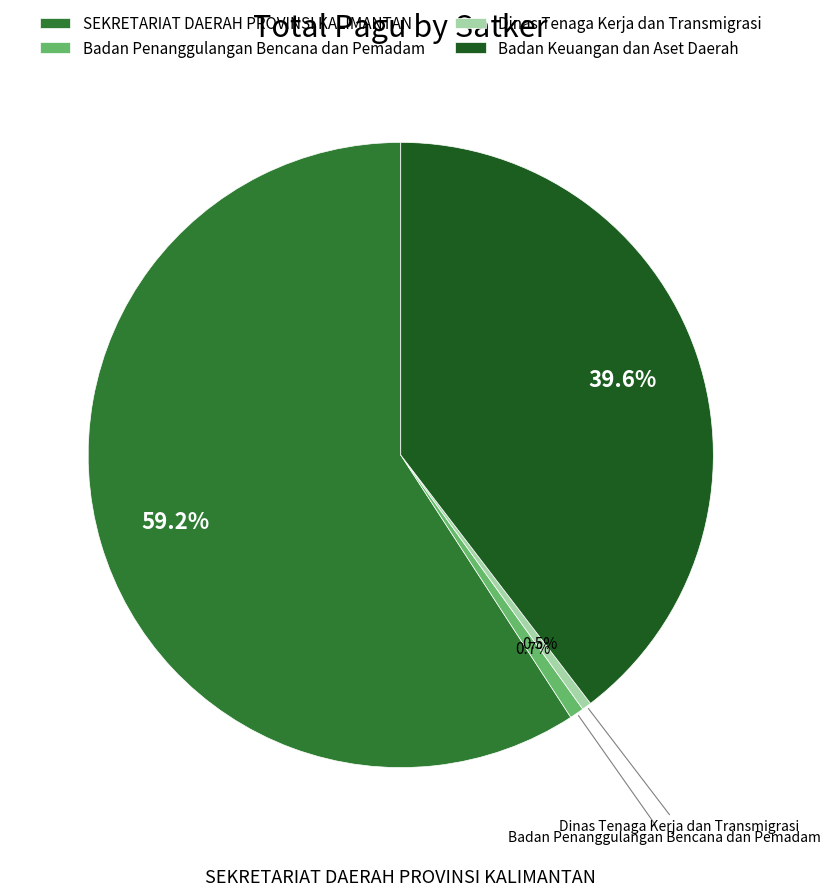

The Badan Keuangan dan Aset Daerah slice represents 1% of the pie. True or false?

False